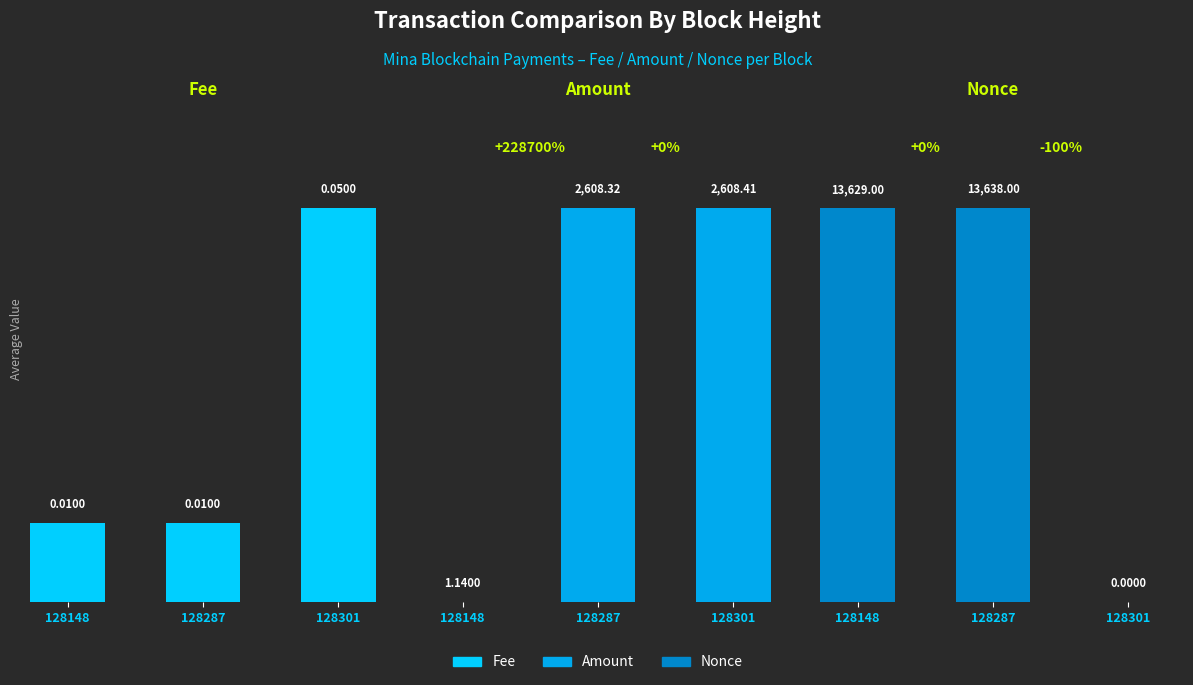

Is the value of Fee at 128301 greater than the value of Amount at 128148?

No